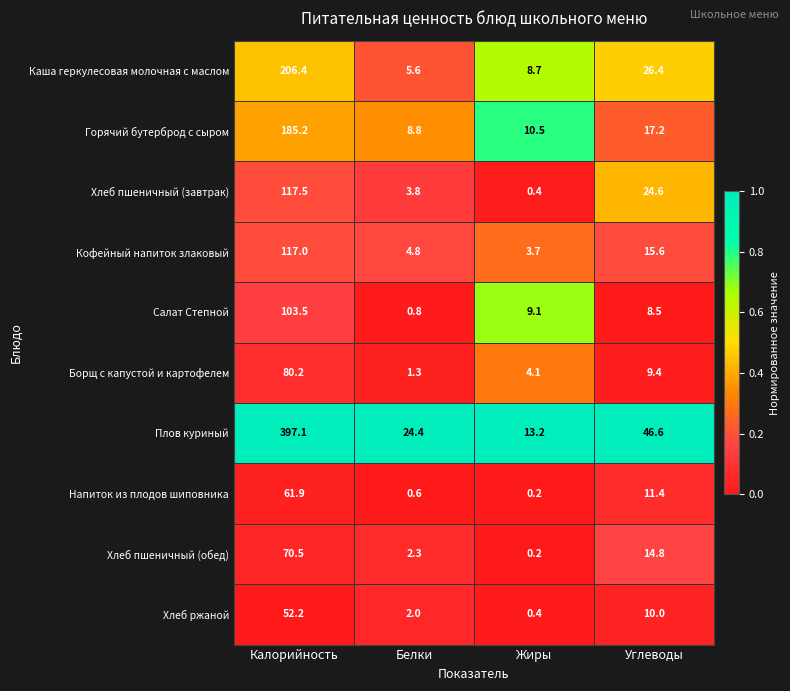

What is the average value of the Горячий бутерброд с сыром series?

55.4